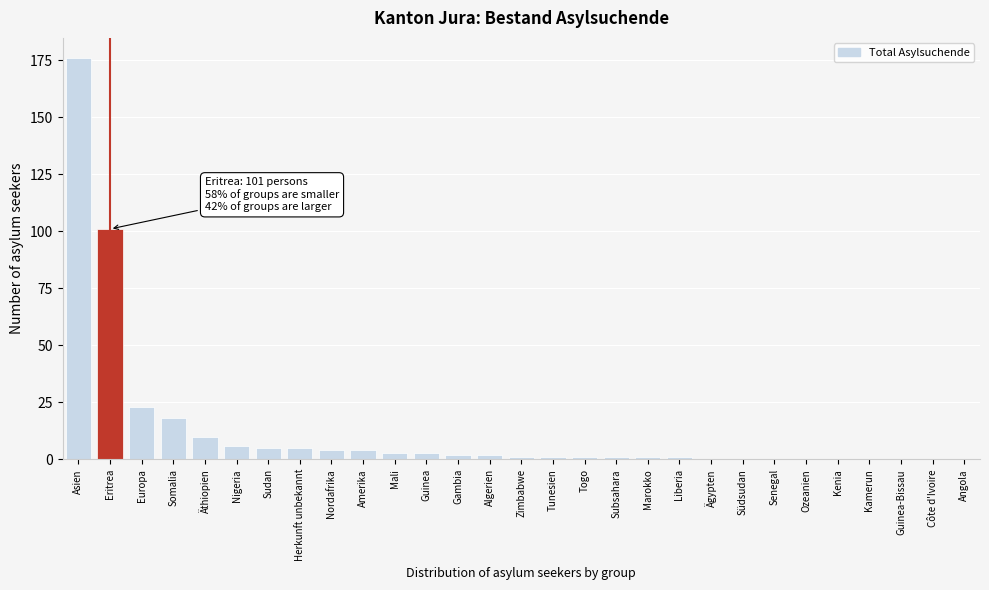

Reading left to right, transcribe all the data shown in this chart.

Asien=176	Eritrea=101	Europa=23	Somalia=18	Äthiopien=10	Nigeria=6	Sudan=5	Herkunft unbekannt=5	Nordafrika=4	Amerika=4	Mali=3	Guinea=3	Gambia=2	Algerien=2	Zimbabwe=1	Tunesien=1	Togo=1	Subsahara=1	Marokko=1	Liberia=1	Ägypten=0	Südsudan=0	Senegal=0	Ozeanien=0	Kenia=0	Kamerun=0	Guinea-Bissau=0	Côte d'Ivoire=0	Angola=0